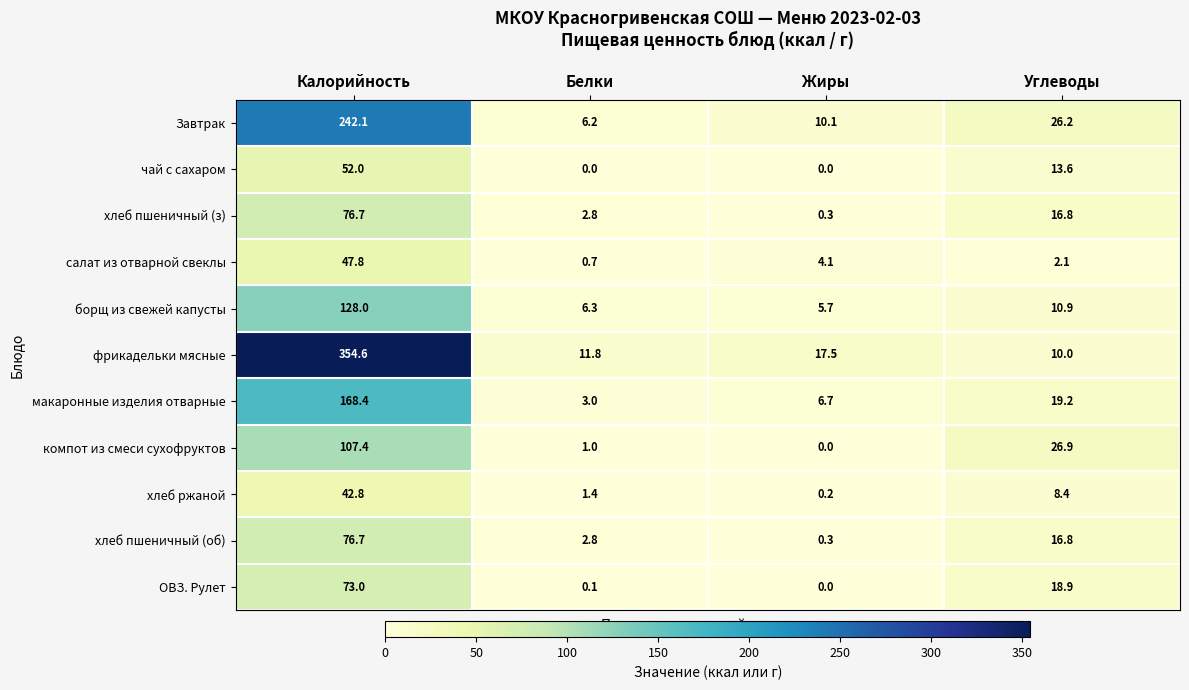

Which series has the largest total across all categories?

фрикадельки мясные